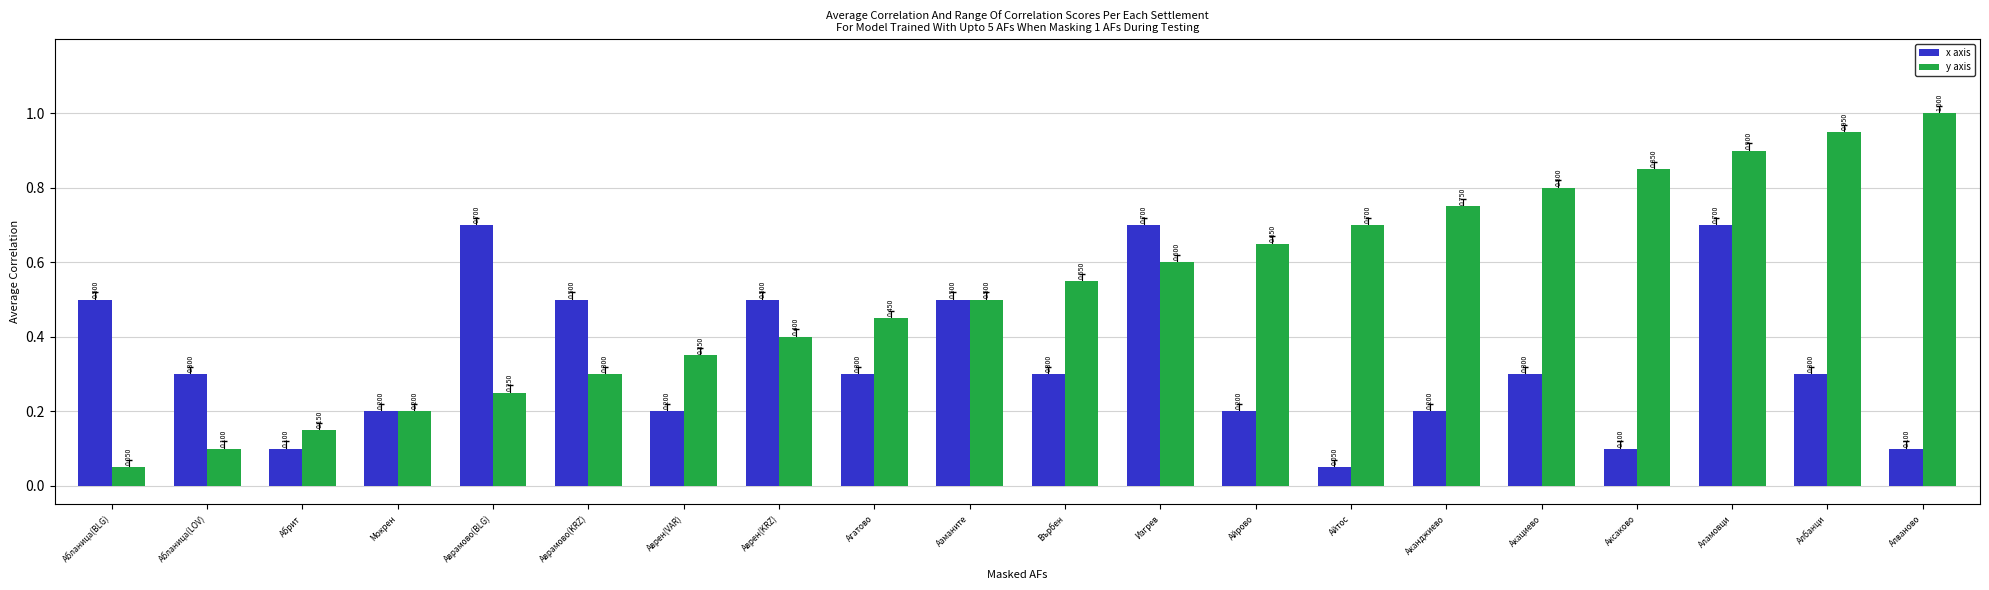

How many groups of bars are there?

20